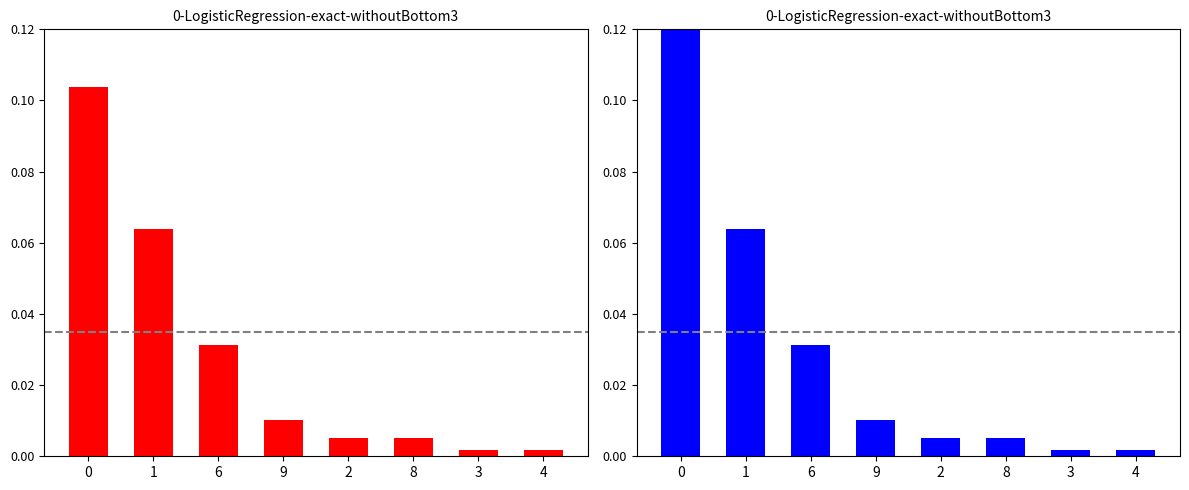

Between 8 and 3, which series saw the biggest shift?

Total Erwerb